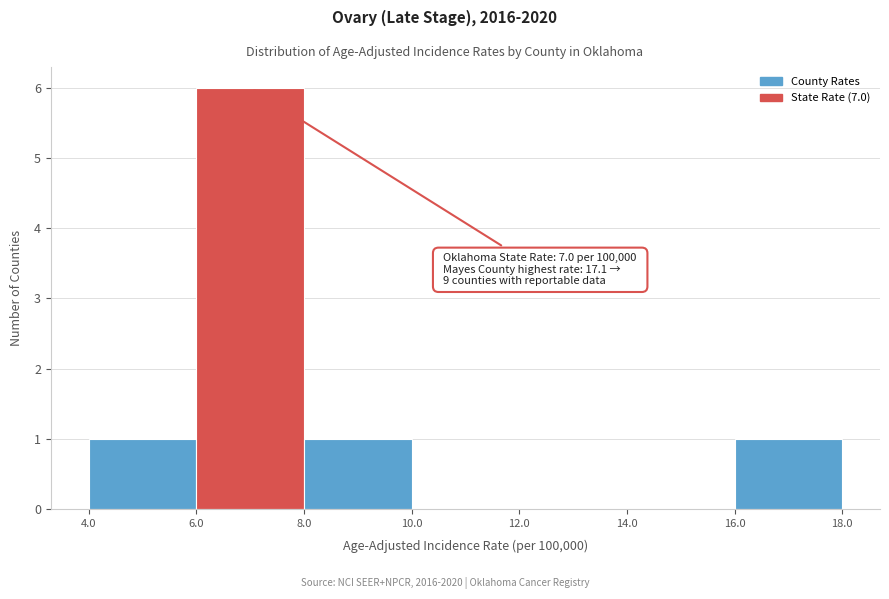

Which range on the x-axis has the tallest bar?

6.0 to 8.0